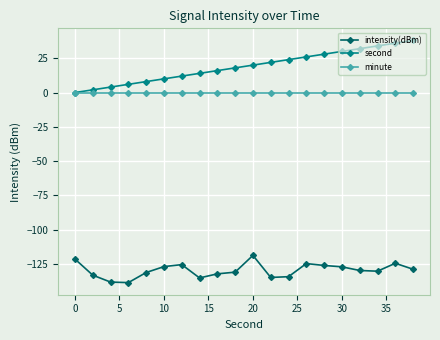

Which series has the widest spread of values?

second